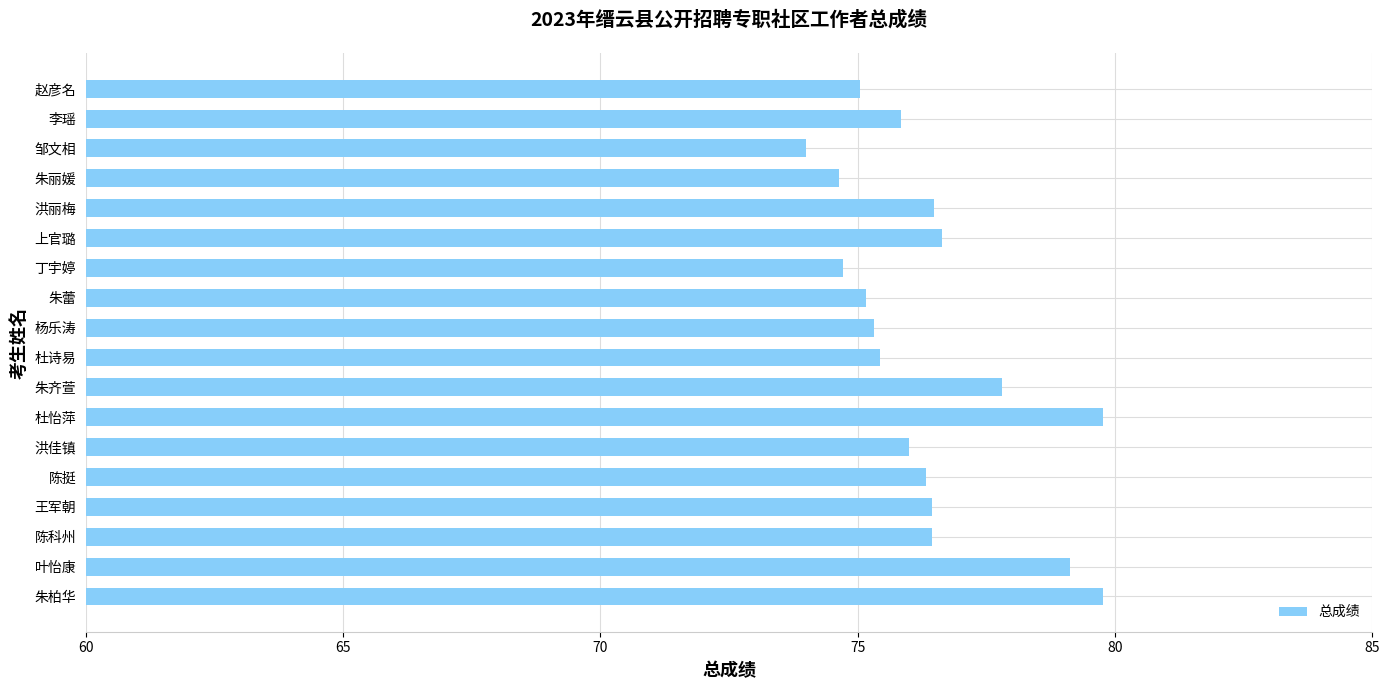

What is the difference between the maximum and second lowest values?

5.1